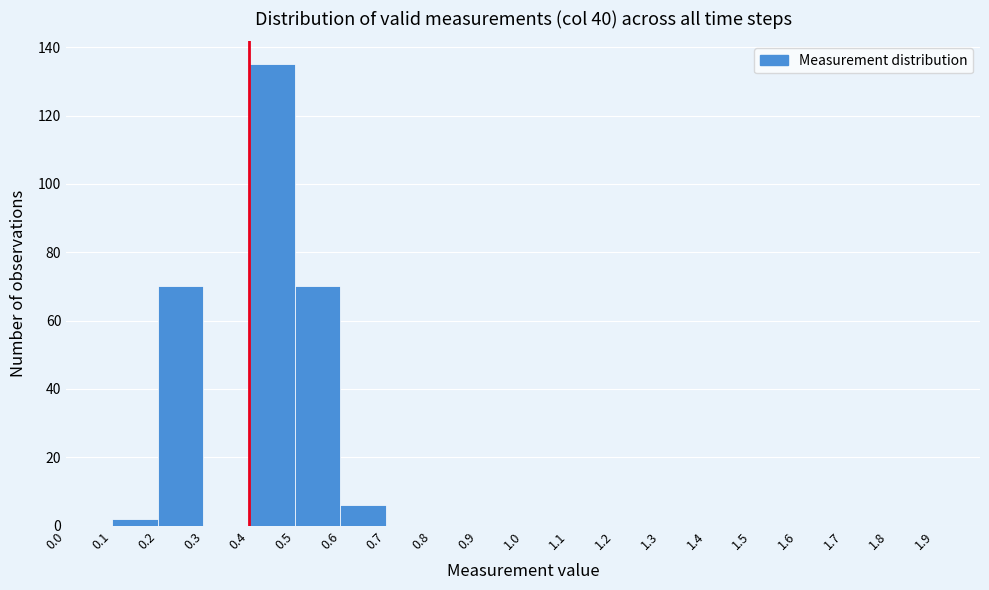

How tall is the bar that spans 0.2 to 0.3 on the x-axis? The values are not printed on the chart, so give them approximately, as read against the axis.

70